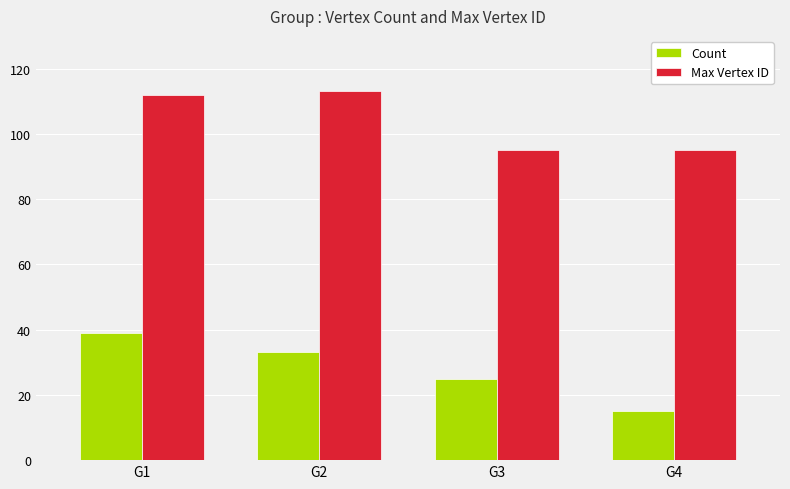

At which label is Count closest to 27?

G3